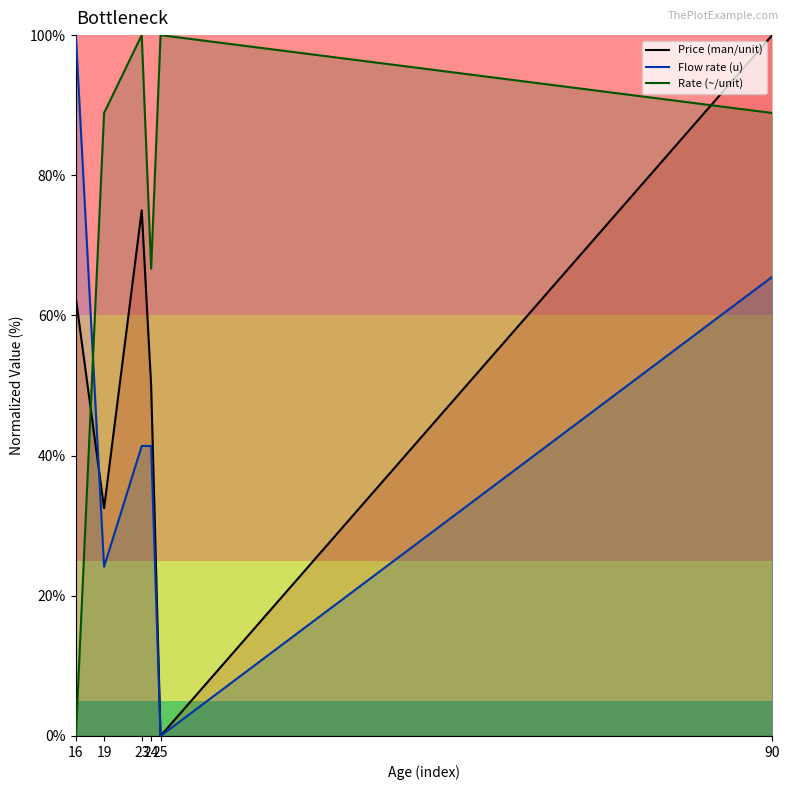

Where is Flow rate (u) nearest to the value 50?

23